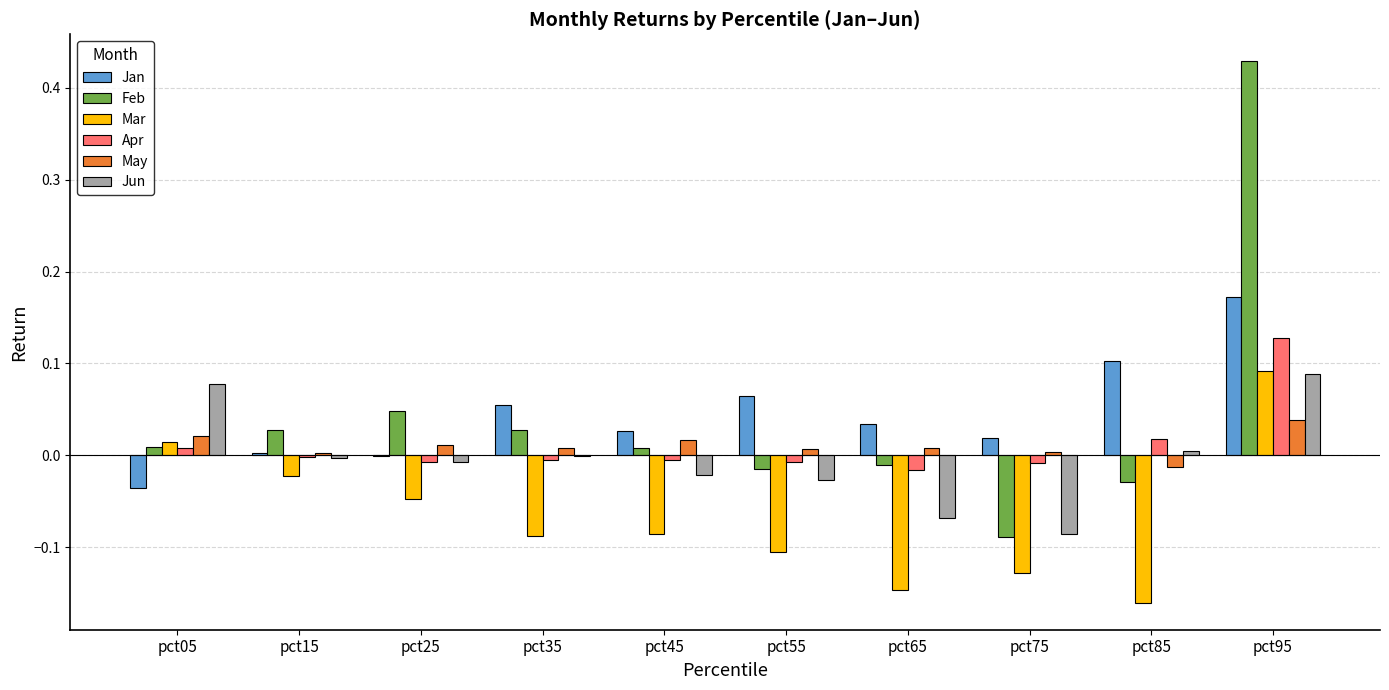

How many distinct data groups are displayed?

6